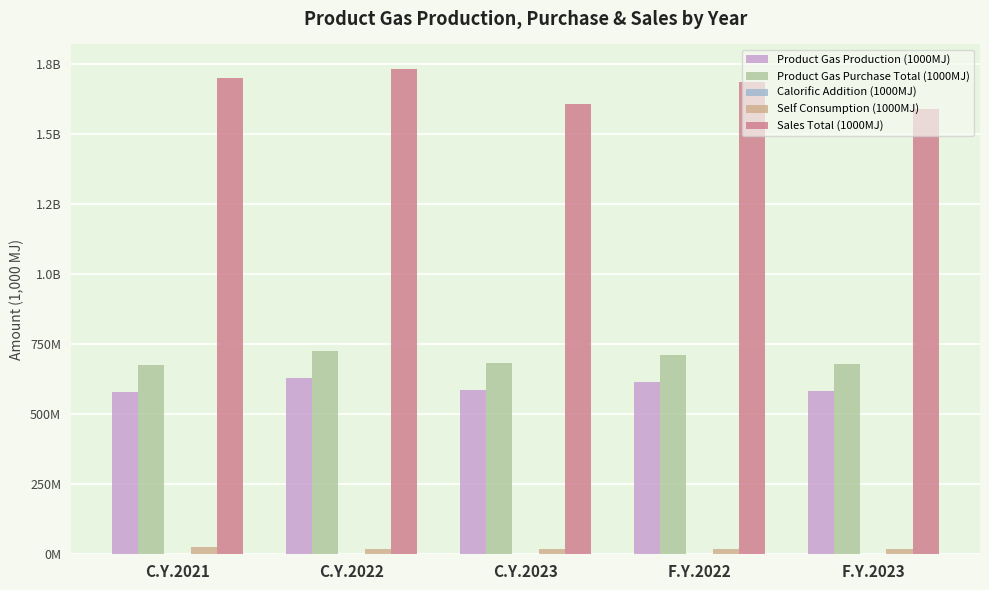

Does the chart contain stacked bars?

No